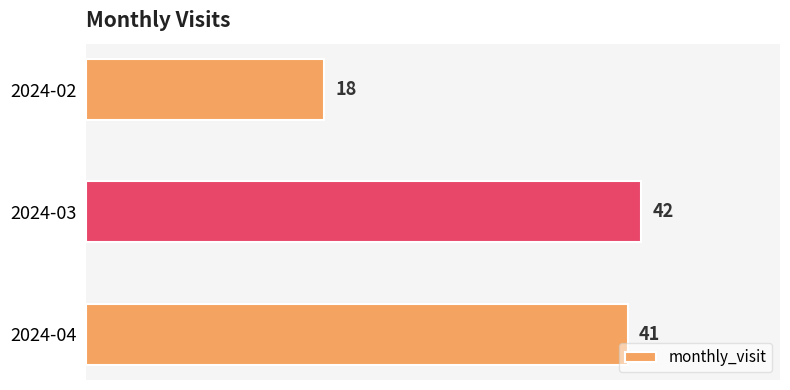

Where is the data nearest to the value 30?

2024-04